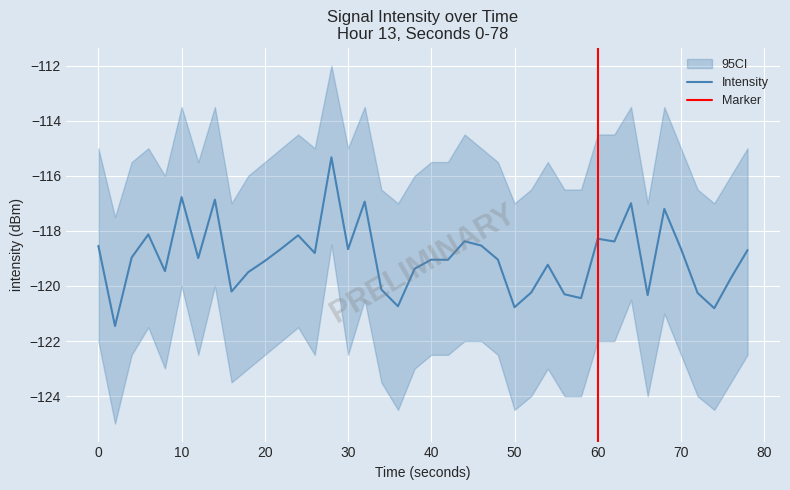

What is the maximum value for Intensity?

-115.3